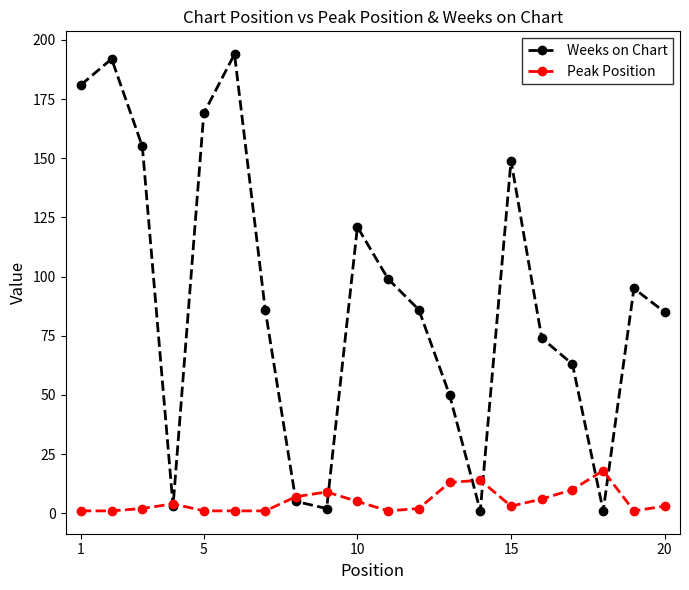

Which series has the widest spread of values?

Weeks on Chart